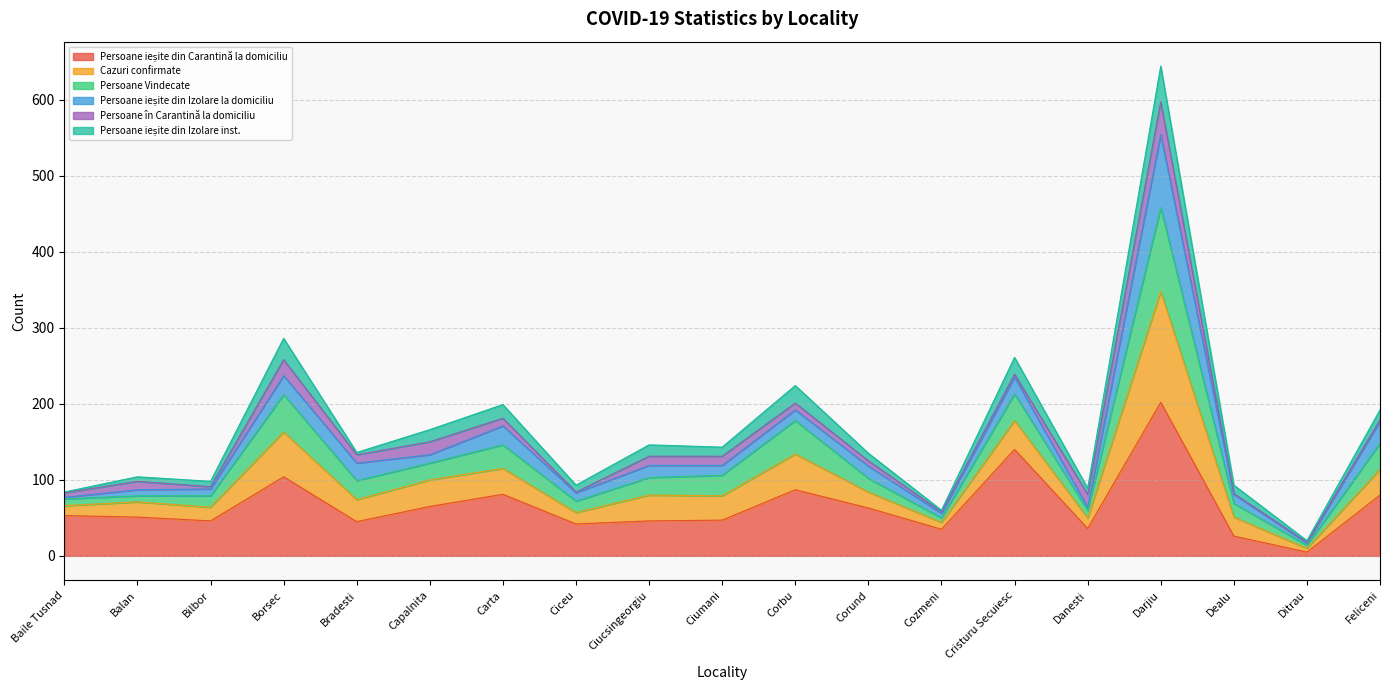

The Persoane ieșite din Carantină la domiciliu series shows 123 at Carta. True or false?

False